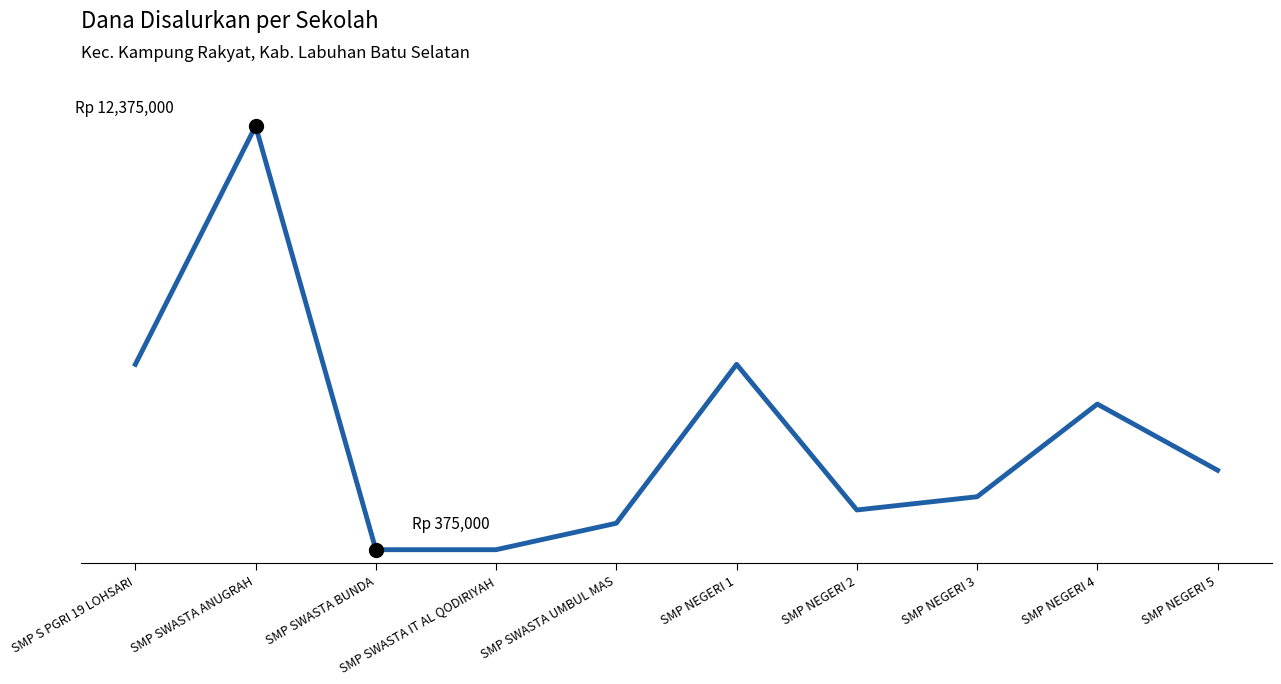

What is the difference between the maximum and second lowest values?

12000000